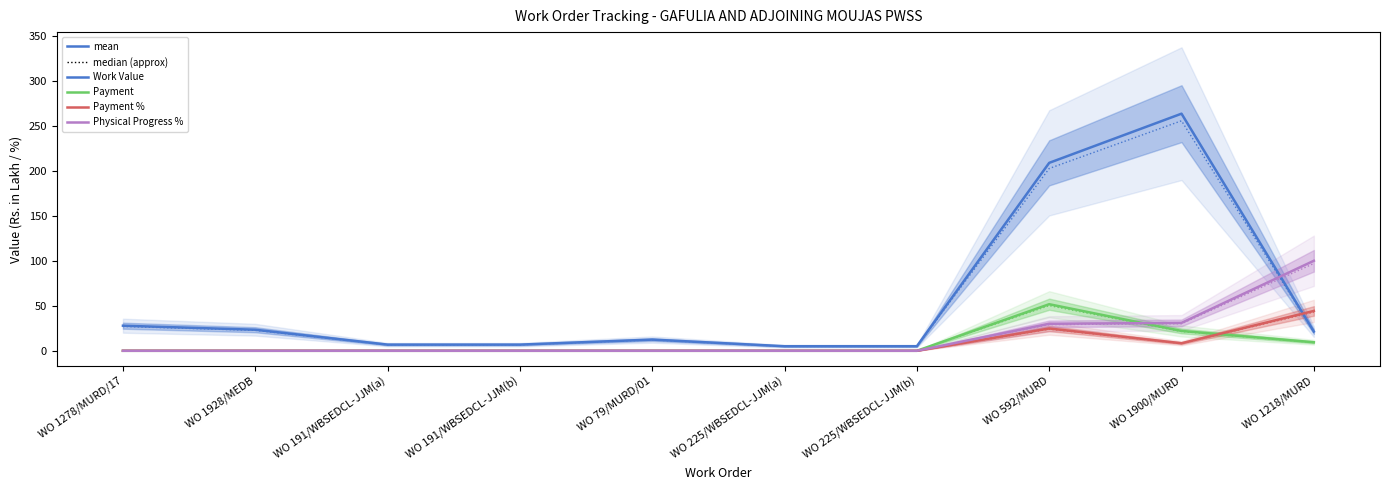

How many data points in Payment % are above 0?

3